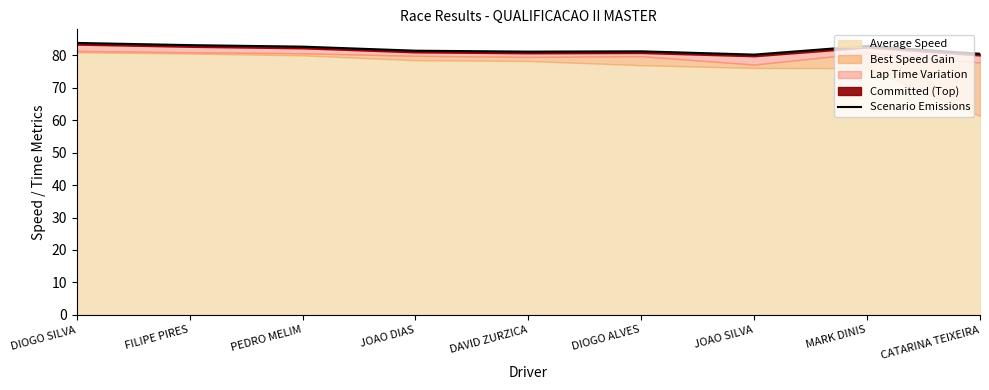

Reading left to right, what are all the values shown in this chart?

DIOGO SILVA=83.8	FILIPE PIRES=83.1	PEDRO MELIM=82.7	JOAO DIAS=81.4	DAVID ZURZICA=81.1	DIOGO ALVES=81.2	JOAO SILVA=80.2	MARK DINIS=82.9	CATARINA TEIXEIRA=80.5